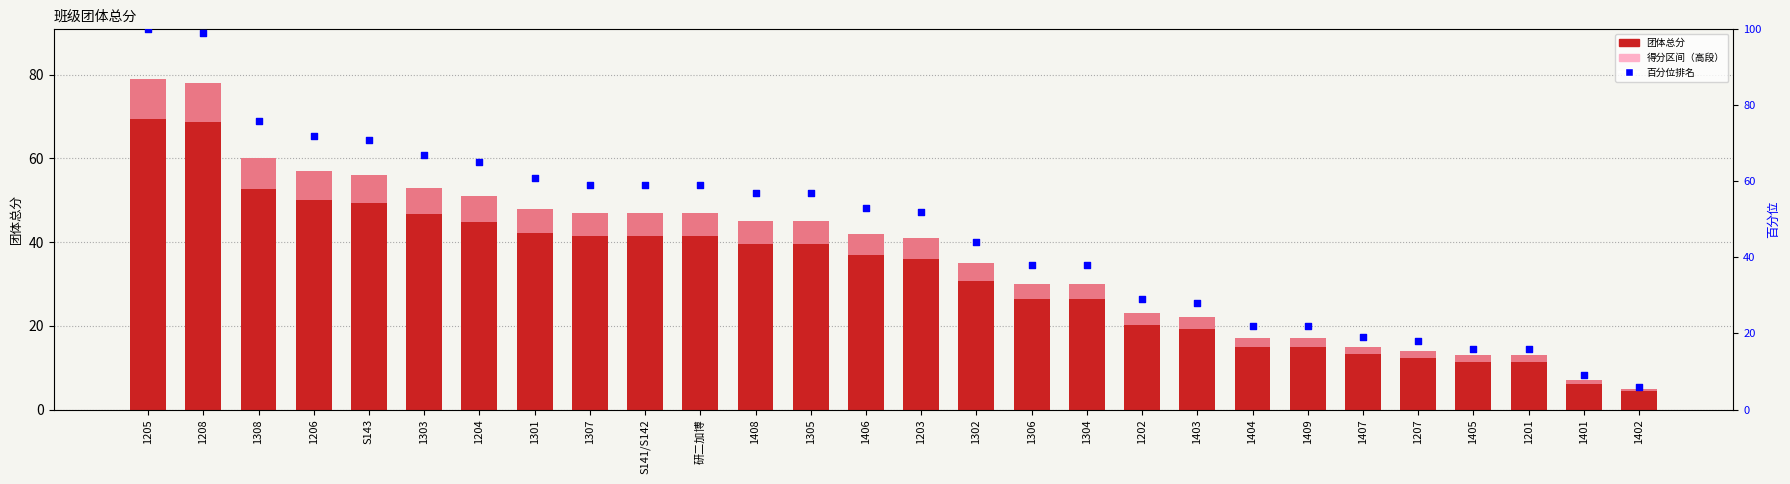

Which series reaches the maximum Y coordinate?

百分位排名